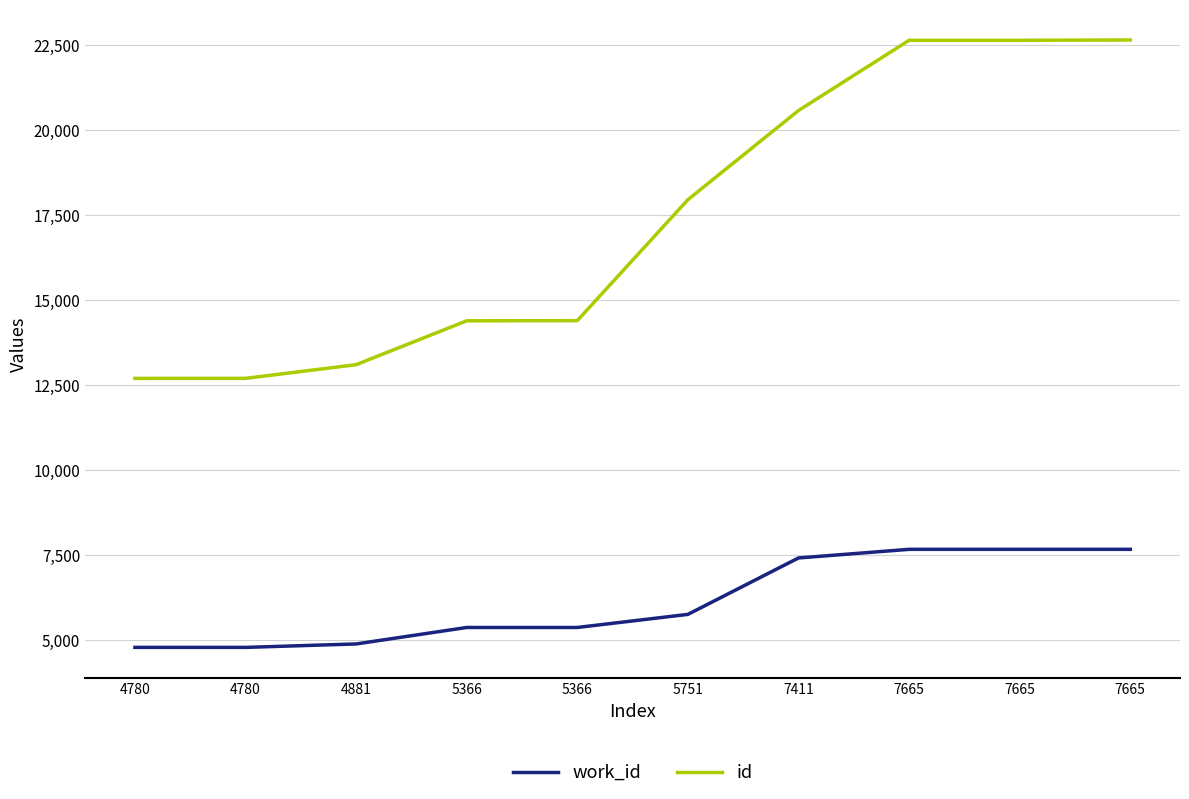

How many lines are shown in the chart?

2